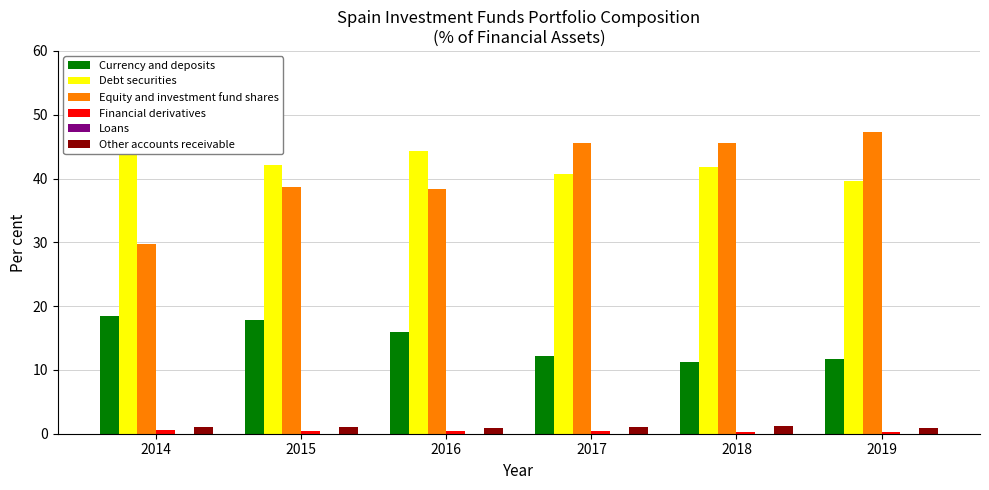

Which series has the widest spread of values?

Equity and investment fund shares